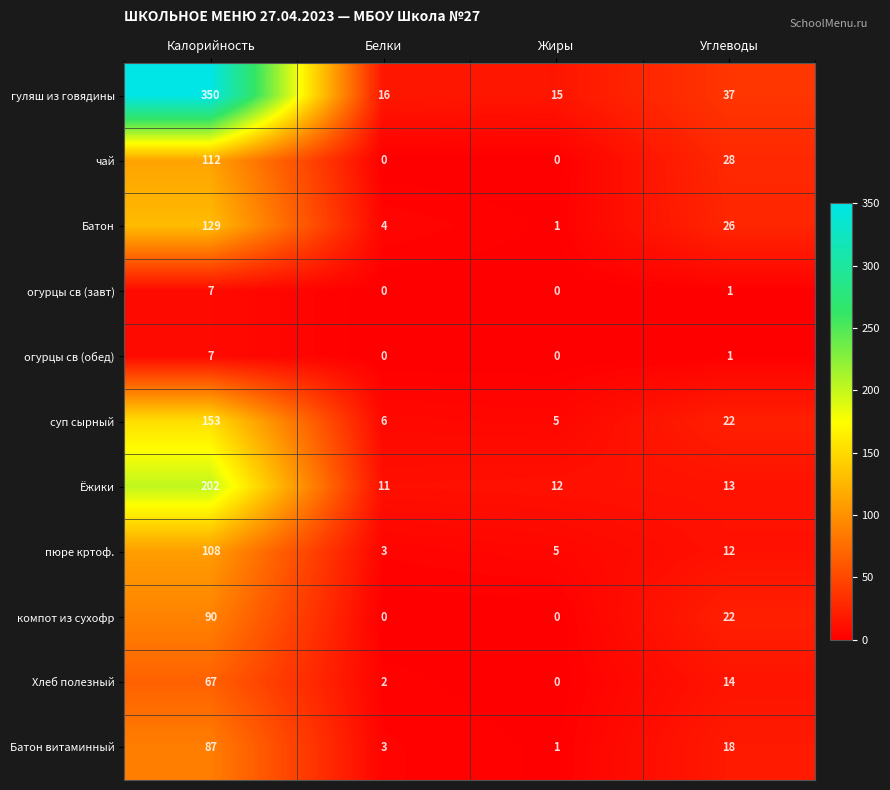

Is it true that Хлеб полезный equals 67 at Калорийность?

True